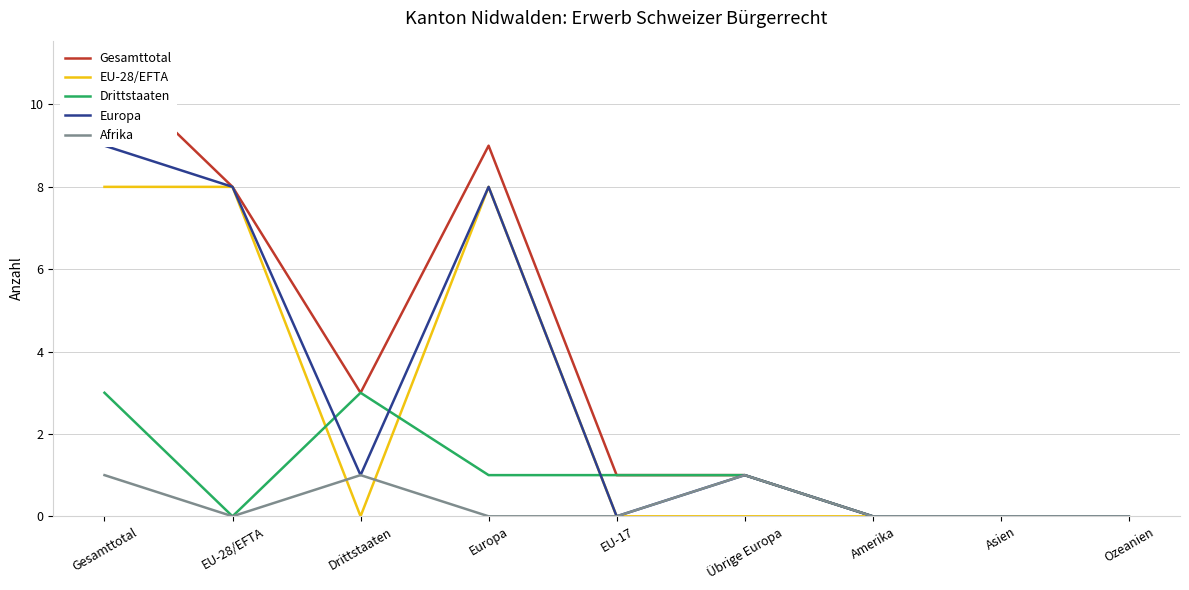

What is the difference between the Afrika values at Übrige Europa and EU-17?

1